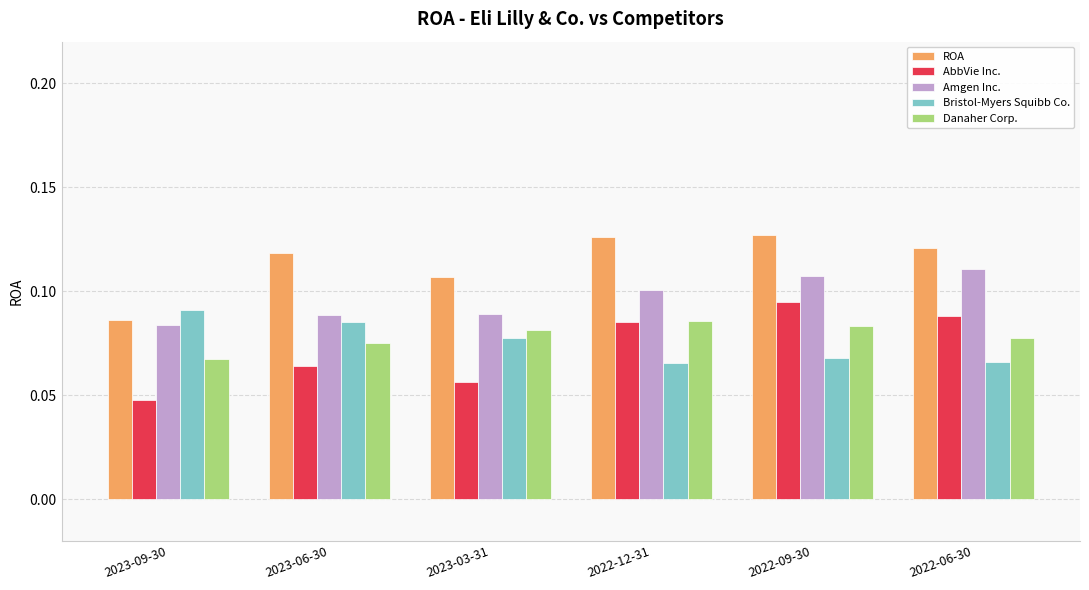

What is the label of the 1st bar from the left?

2023-09-30